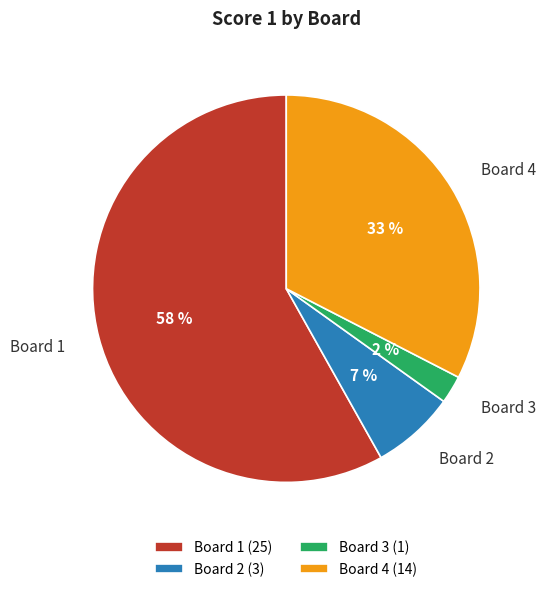

Count the number of slices in the pie.

4